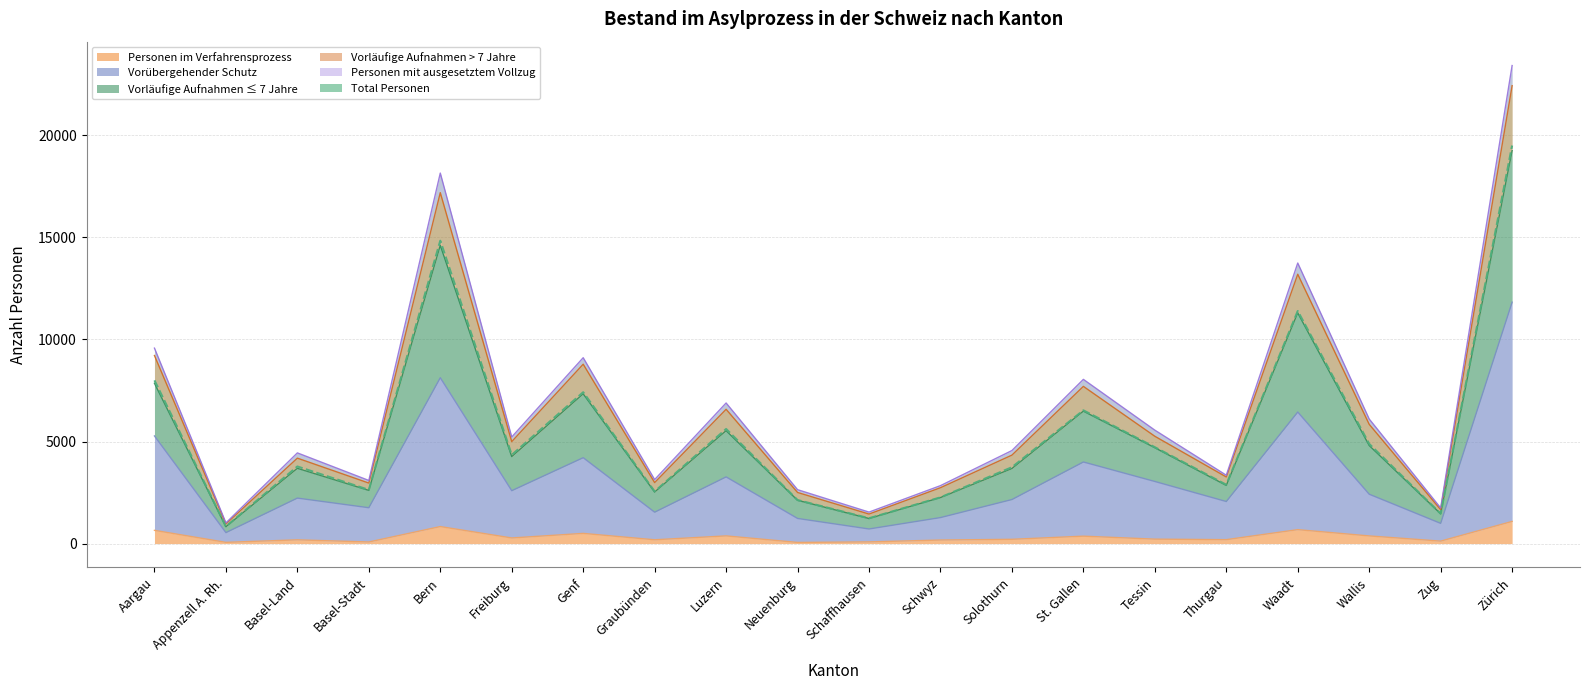

What is the greatest value displayed?

23417